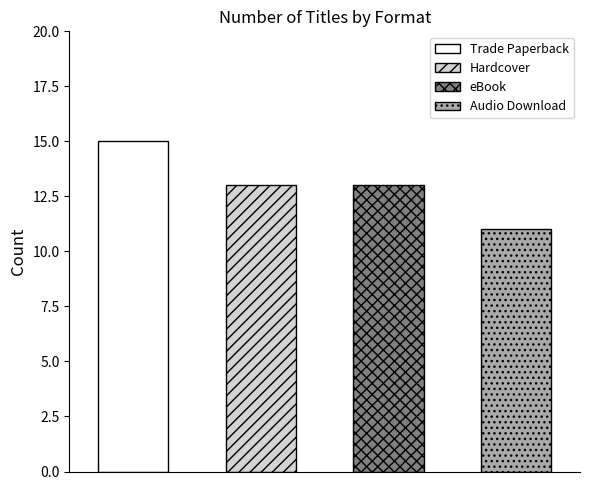

True or false: the data shows 13 at Hardcover.

True